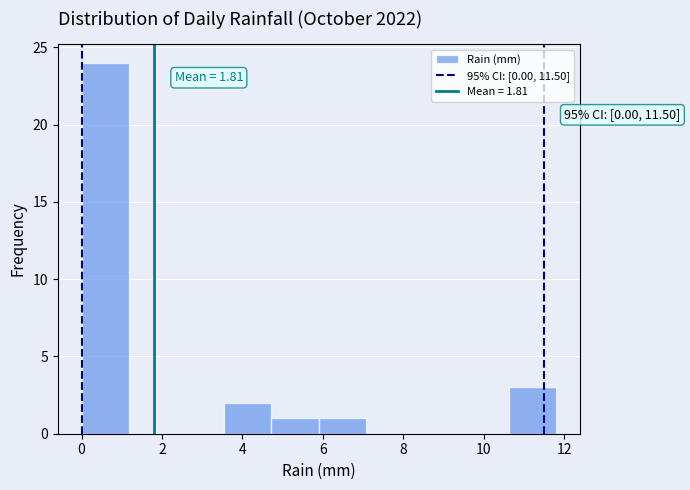

Over which range of the x-axis is the bar tallest?

0.00 to 1.18